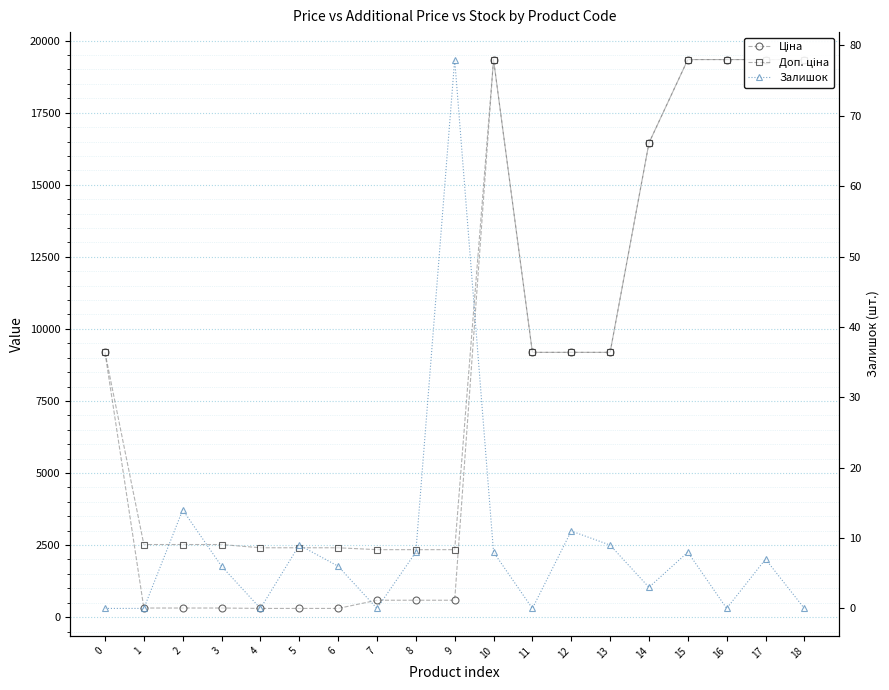

What is the spread (max minus min) of values at 3?

2511.5